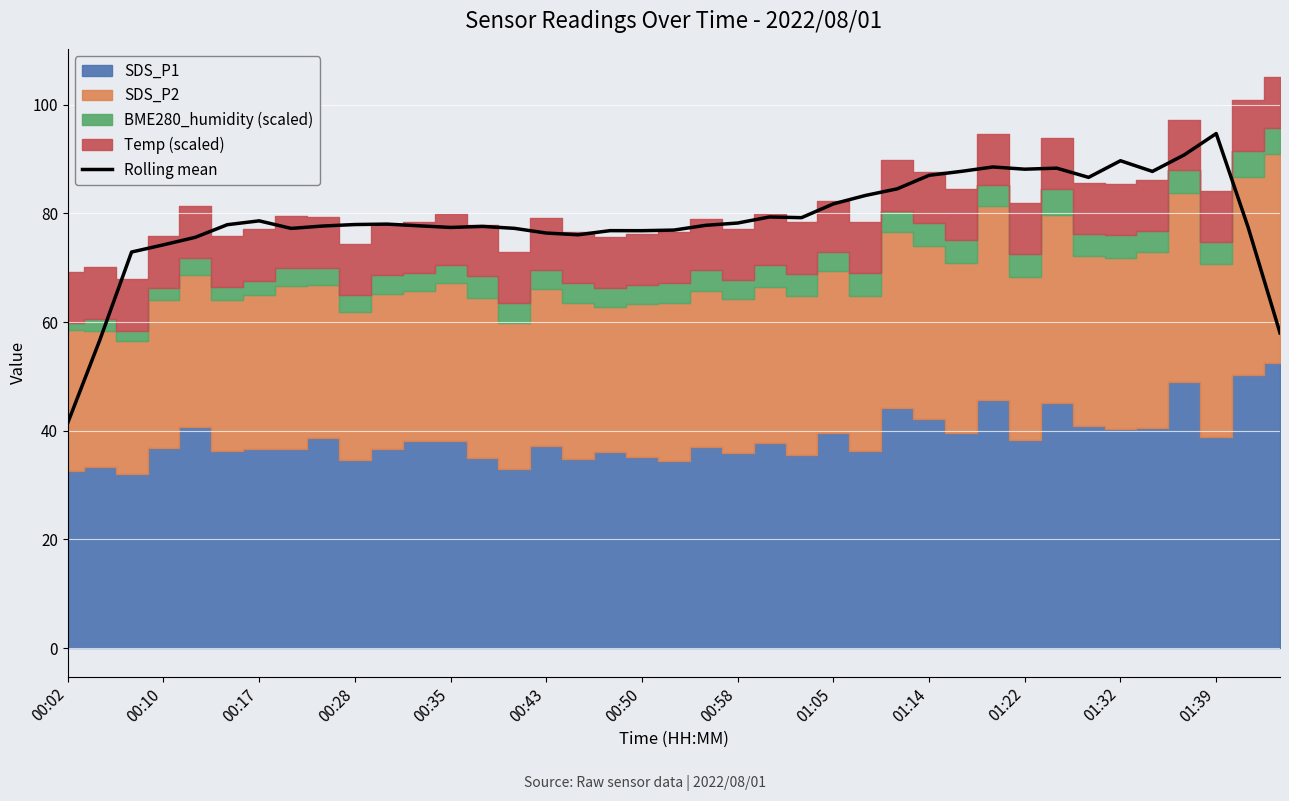

What is the lowest value of the Rolling mean series?

41.5